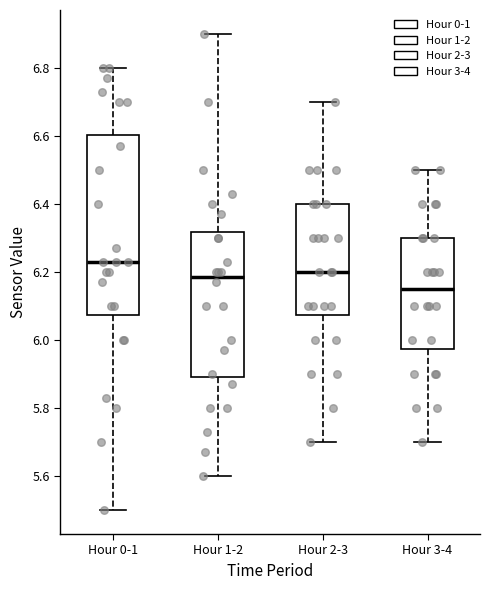

Where does the median line of the box for Hour 1-2 sit on the y-axis? The values are not printed on the chart, so give them approximately, as read against the axis.

6.18